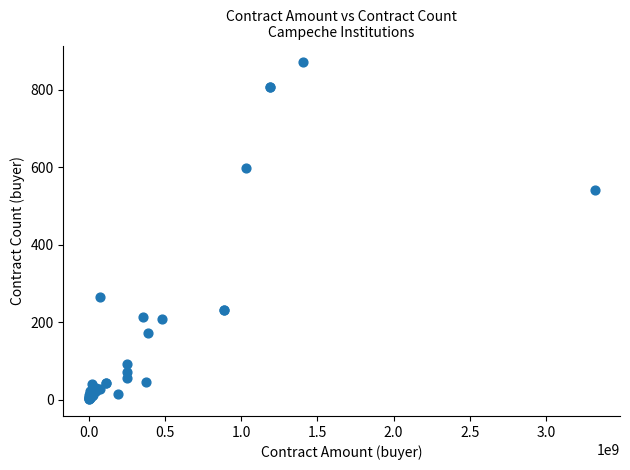

What Y value in the scatter plot is closest to 436?

541